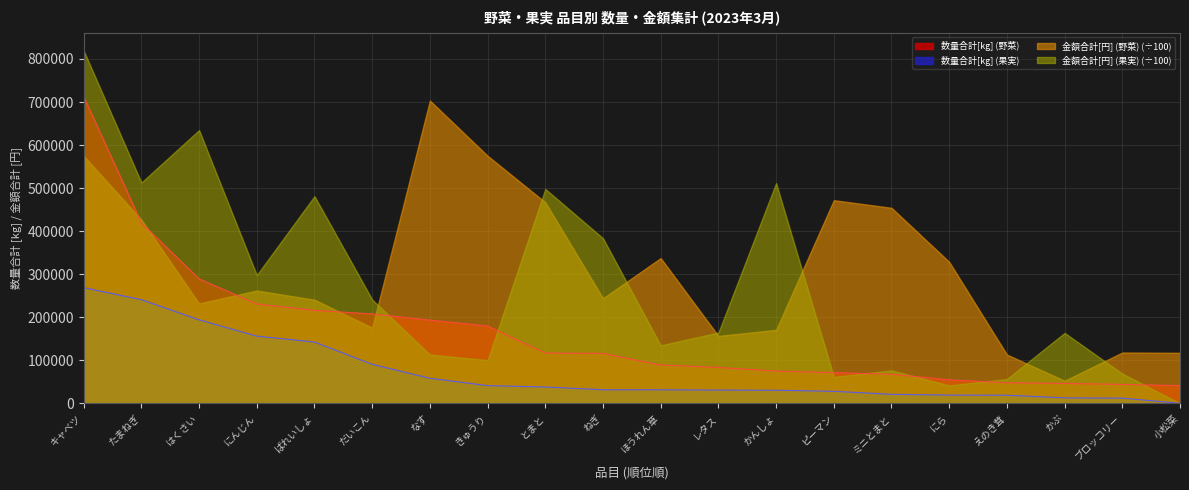

Which has a higher value, レタス or 小松菜?

レタス